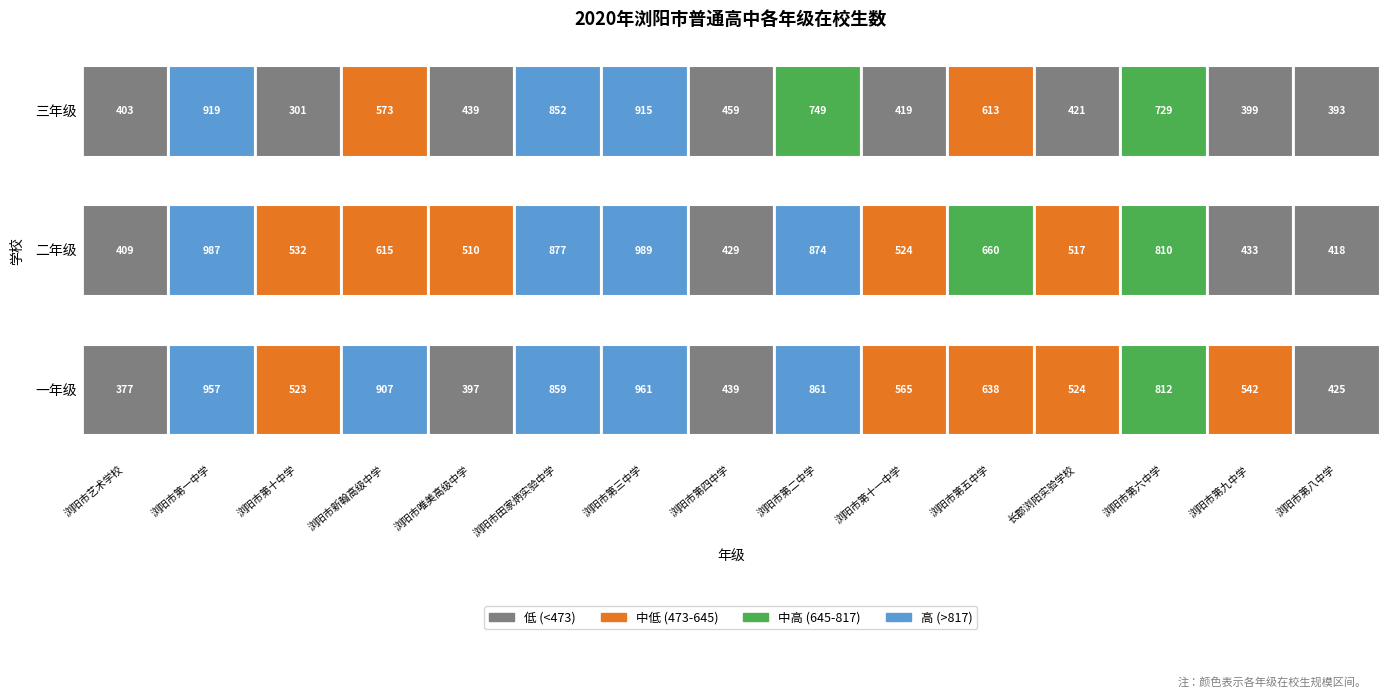

What is the sum of all 三年级 values?

8584